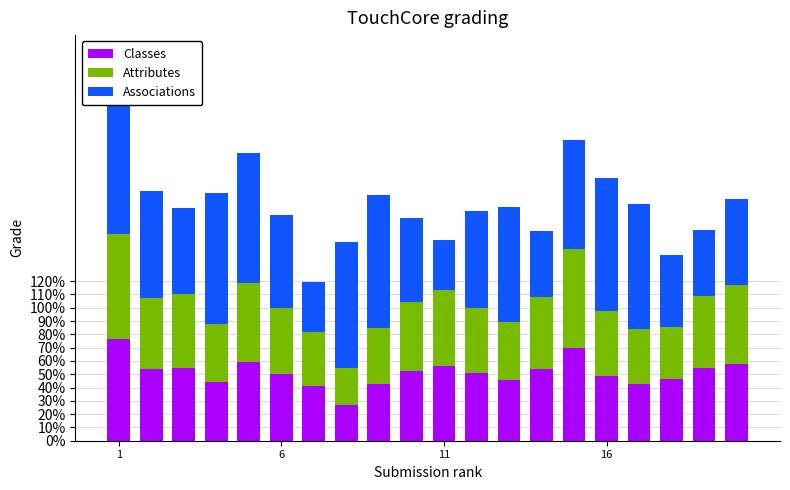

Are the bars horizontal?

No